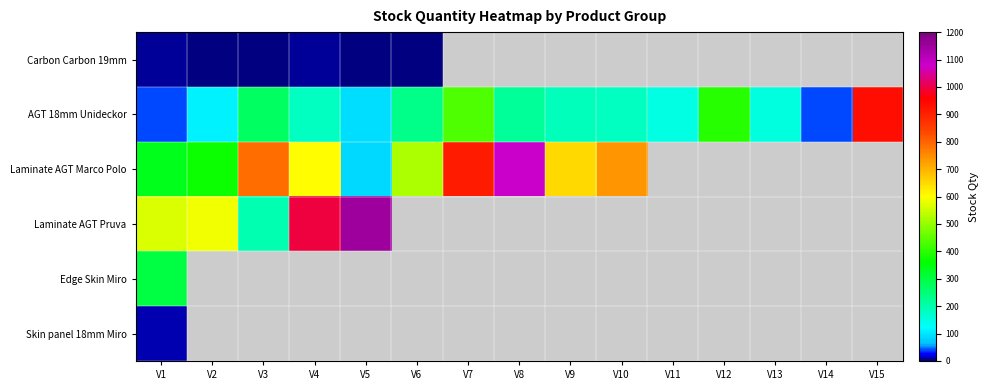

At which label does AGT 18mm Unideckor first exceed 180?

V3